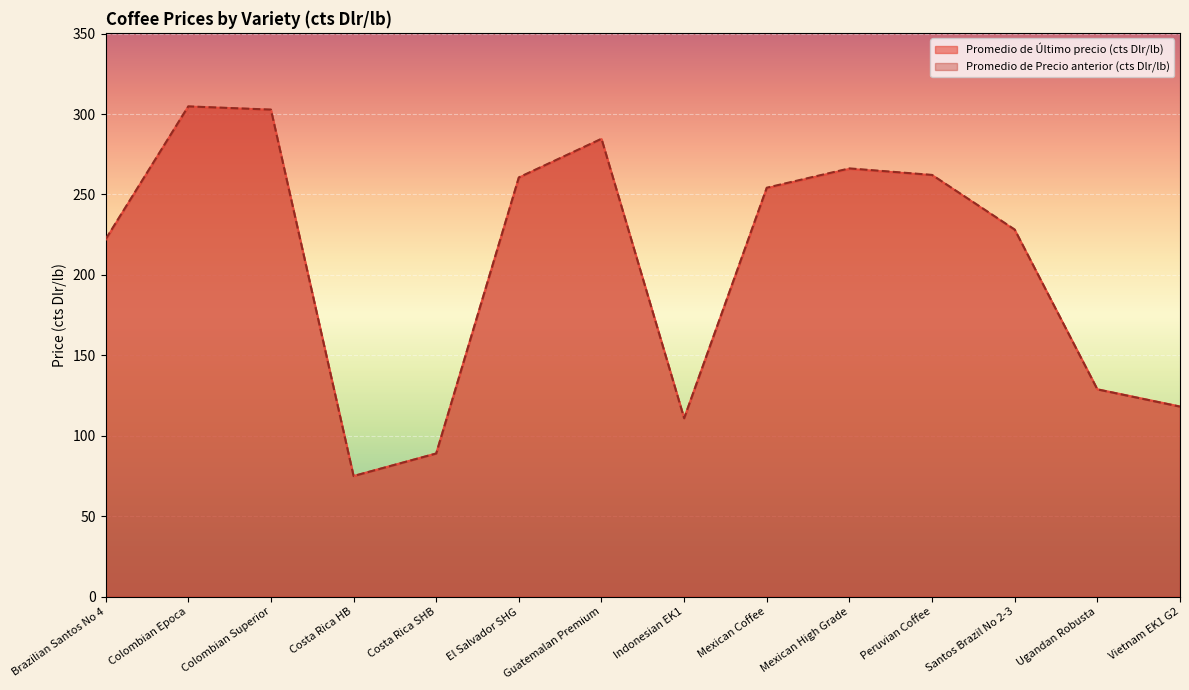

What are all the series names shown in the legend?

Promedio de Último precio (cts Dlr/lb), Promedio de Precio anterior (cts Dlr/lb)